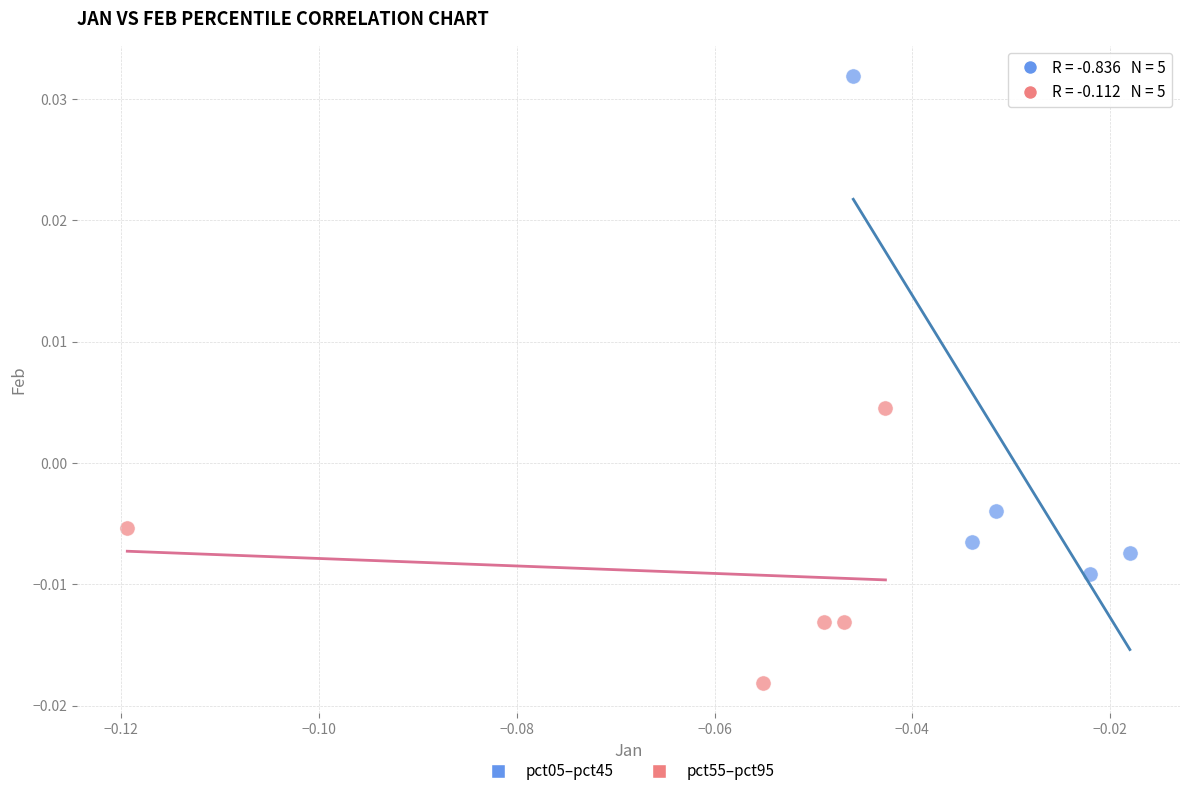

Which series reaches the minimum Y coordinate?

pct55–pct95